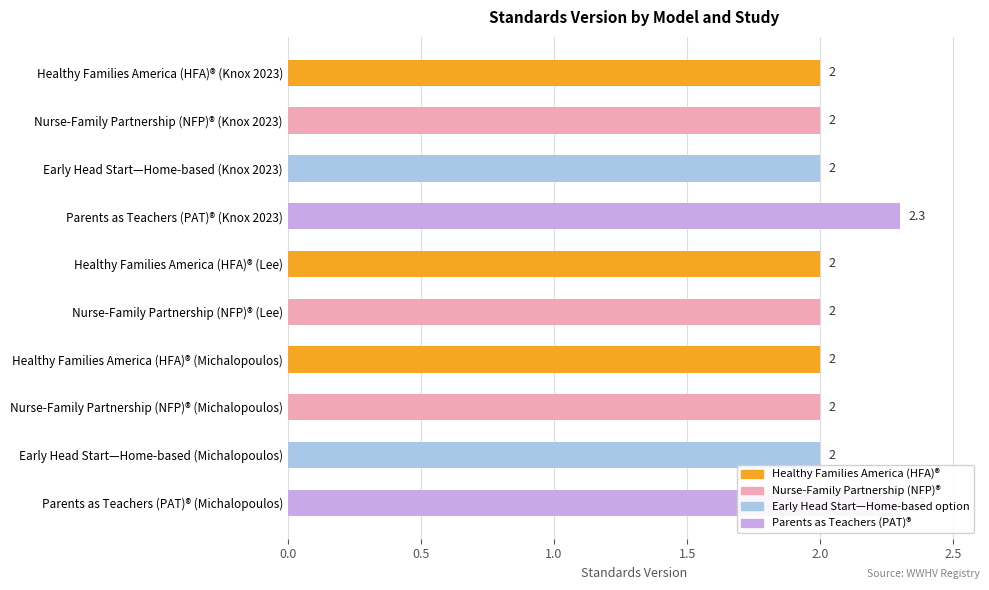

What is the maximum value shown in the chart?

2.3